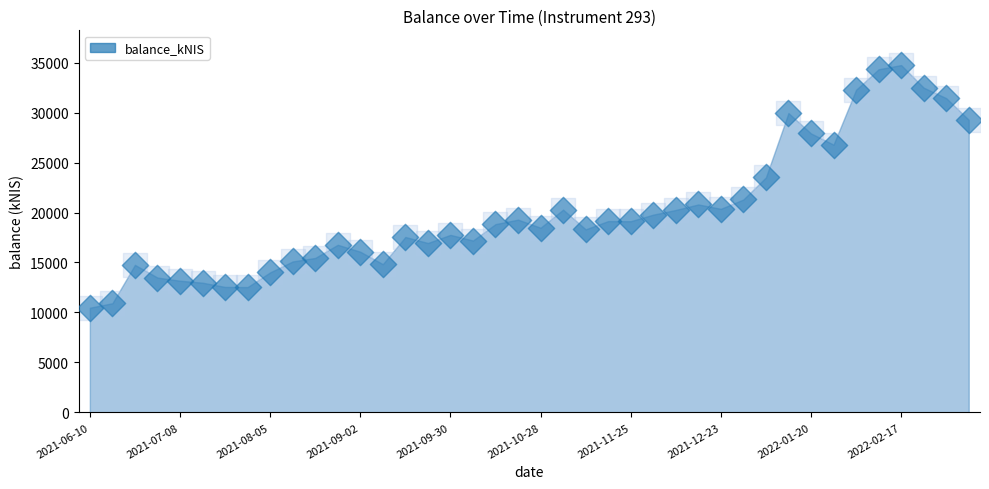

What is the change in value from 2021-08-12 to 2021-12-30?

+6197.9